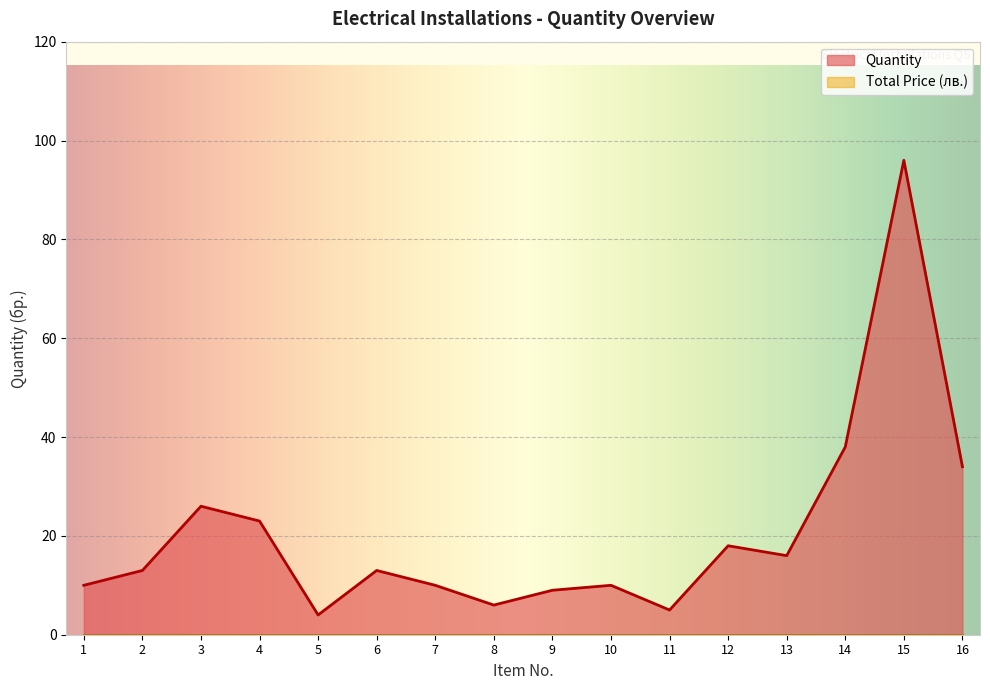

Where is the data nearest to the value 50?

14